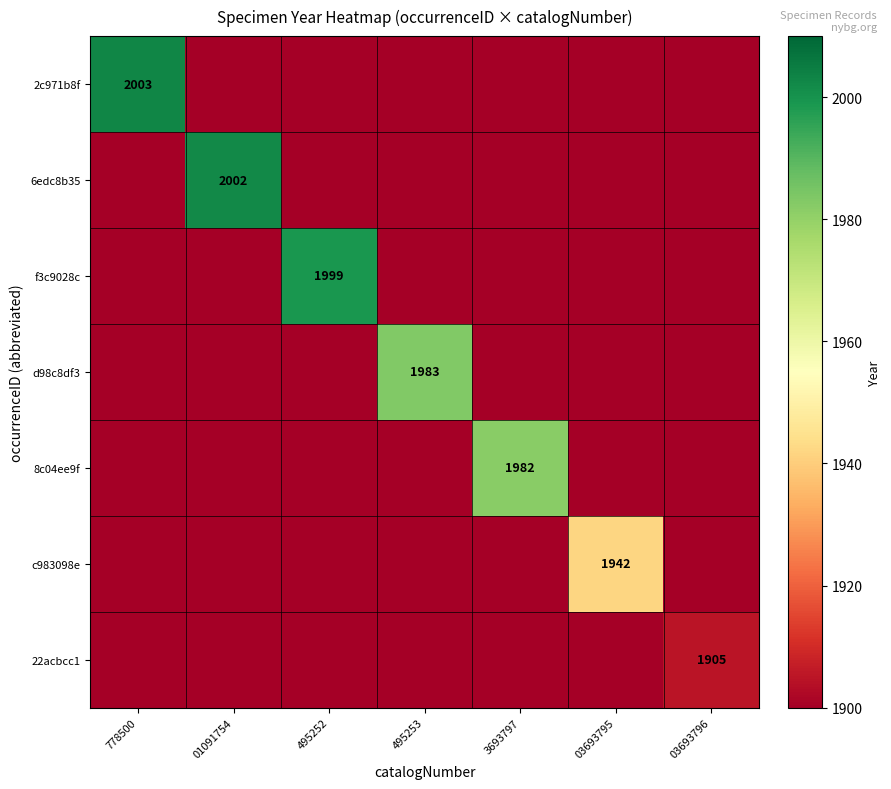

Rank the series at 495253 from highest to lowest value.

d98c8df3, 2c971b8f, 6edc8b35, f3c9028c, 8c04ee9f, c983098e, 22acbcc1